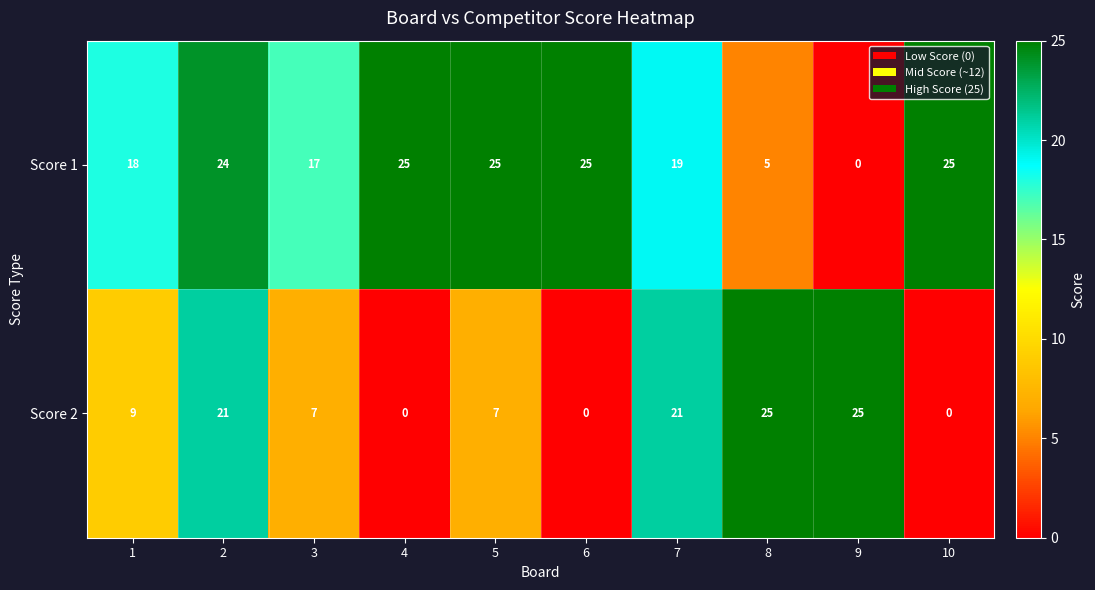

Which series changed the most between 1 and 9?

Score 1